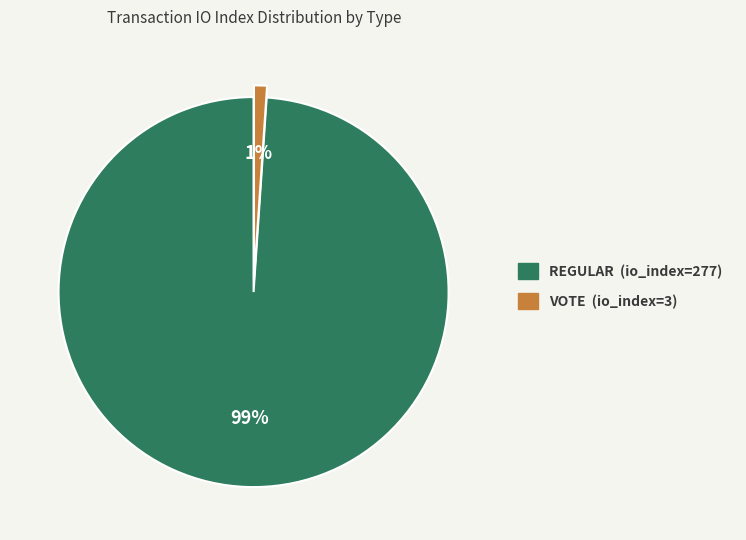

Does any single category account for the majority?

Yes